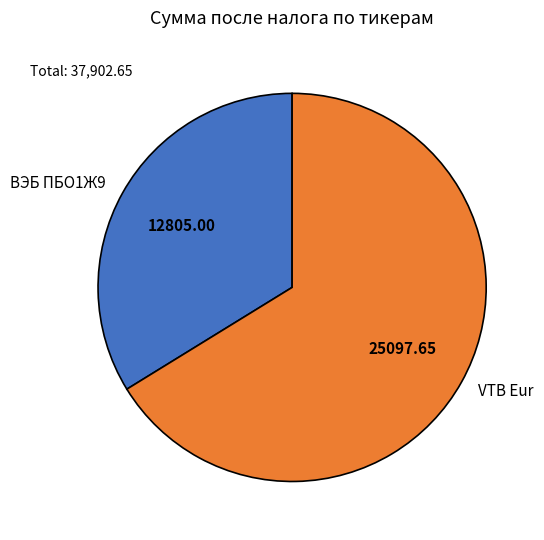

Which category has the smallest portion of the pie?

ВЭБ ПБО1Ж9